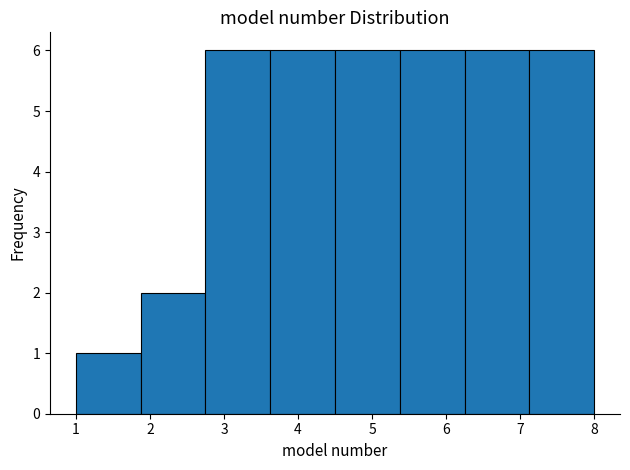

What is the height of the bar covering 5.4 to 6.3 on the x-axis? Neither the bar edges nor the heights are printed on the chart, so give them approximately, as read against the axes.

6